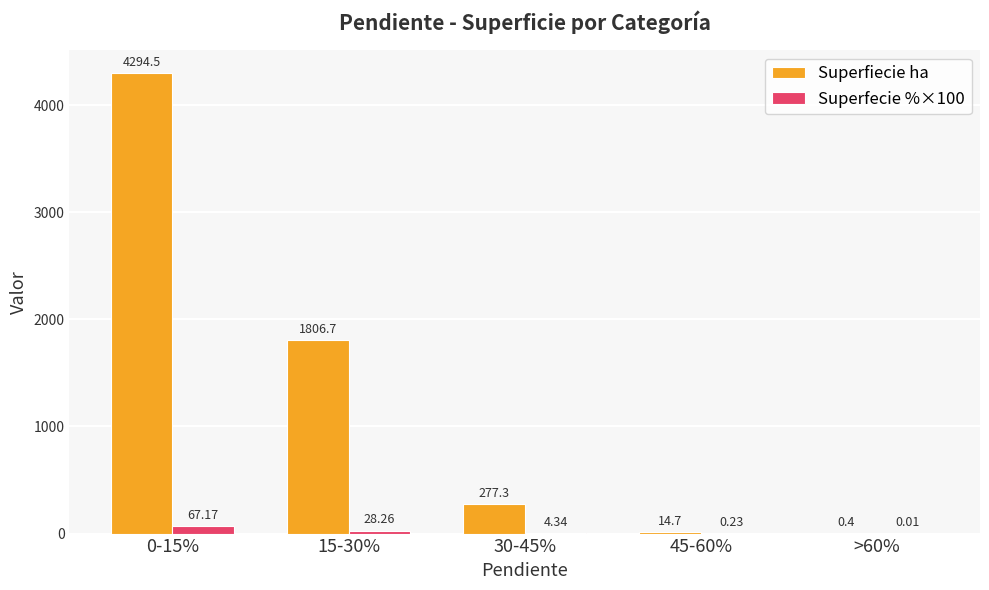

Which series has the largest total across all categories?

Superfiecie ha